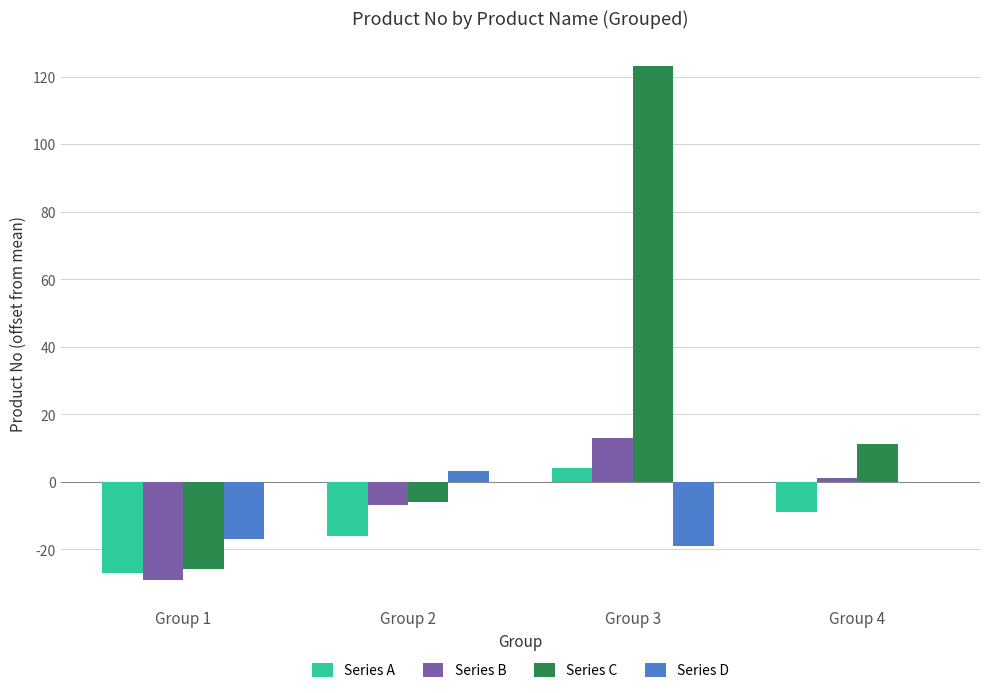

Reading left to right, transcribe all the data shown in this chart.

Series A: Group 1=-26.9	Group 2=-15.9	Group 3=4.1	Group 4=-8.9
Series B: Group 1=-28.9	Group 2=-6.9	Group 3=13.1	Group 4=1.1
Series C: Group 1=-25.9	Group 2=-5.9	Group 3=123.1	Group 4=11.1
Series D: Group 1=-16.9	Group 2=3.1	Group 3=-18.9	Group 4=0.0